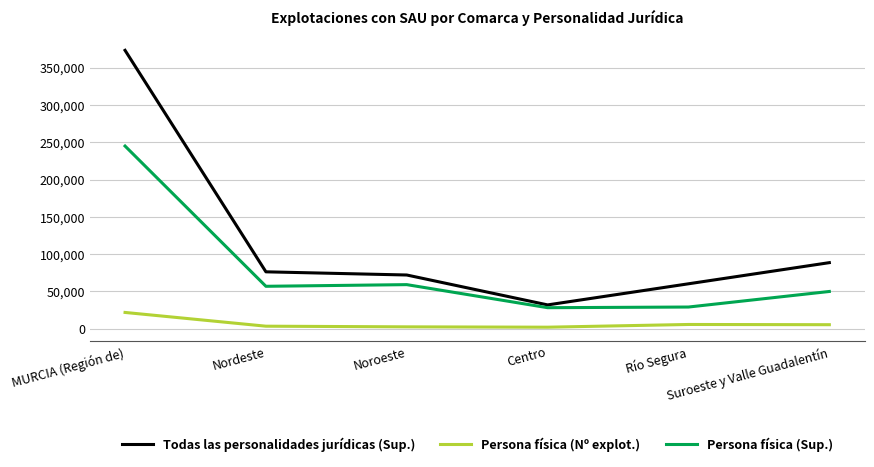

Which series has the widest spread of values?

Todas las personalidades jurídicas (Sup.)